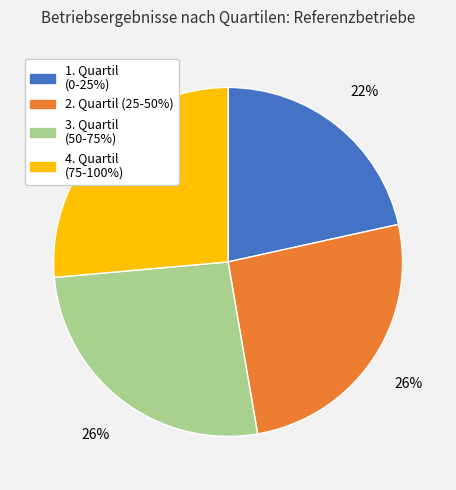

Is there a majority slice in this chart?

No